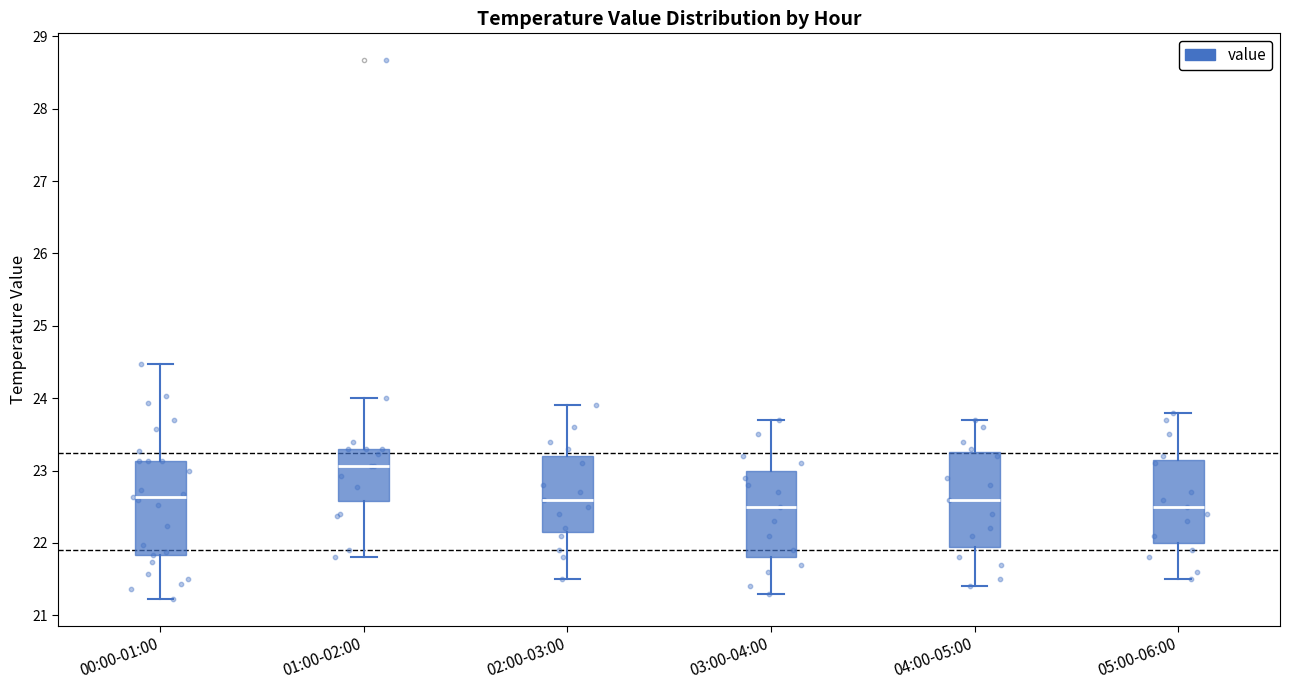

Reading left to right, read every box against the y-axis: the position of its median line, the range the box covers, and the ends of its whiskers. The values are not printed on the chart, so give them approximately, as read against the axis.

00:00-01:00: median 22.6, box 21.8 to 23.1, whiskers 21.2 to 24.5
01:00-02:00: median 23.1, box 22.6 to 23.3, whiskers 21.8 to 24.0
02:00-03:00: median 22.6, box 22.2 to 23.2, whiskers 21.5 to 23.9
03:00-04:00: median 22.5, box 21.8 to 23.0, whiskers 21.3 to 23.7
04:00-05:00: median 22.6, box 22.0 to 23.3, whiskers 21.4 to 23.7
05:00-06:00: median 22.5, box 22.0 to 23.2, whiskers 21.5 to 23.8